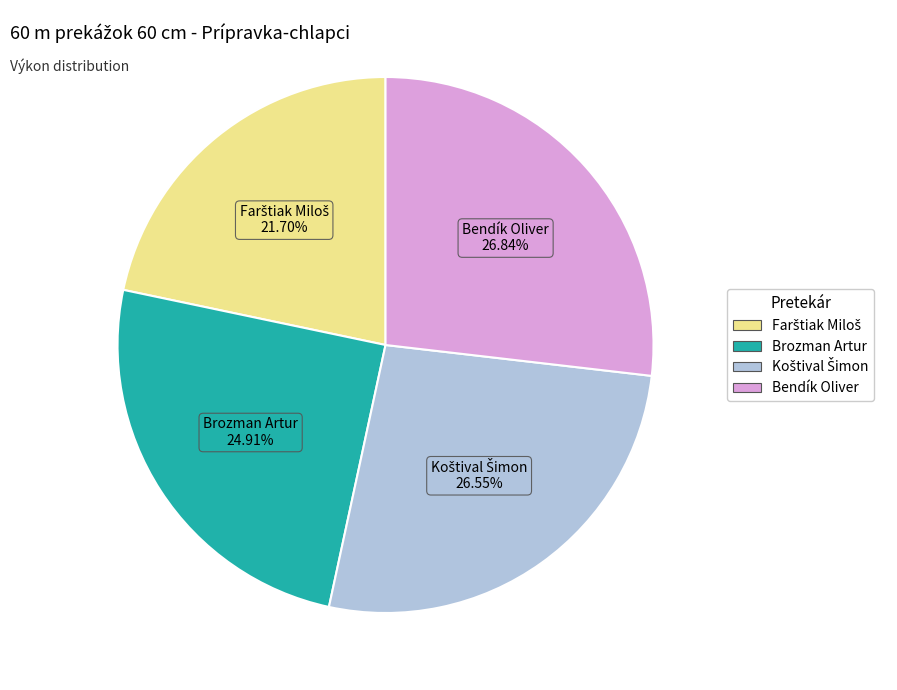

Between Bendík Oliver and Brozman Artur, which is larger?

Bendík Oliver